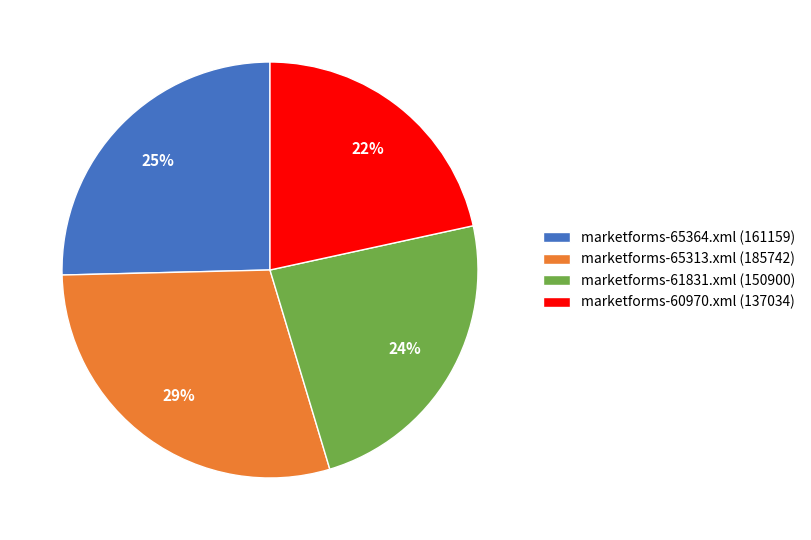

Does marketforms-61831.xml represent more than half of the total?

No